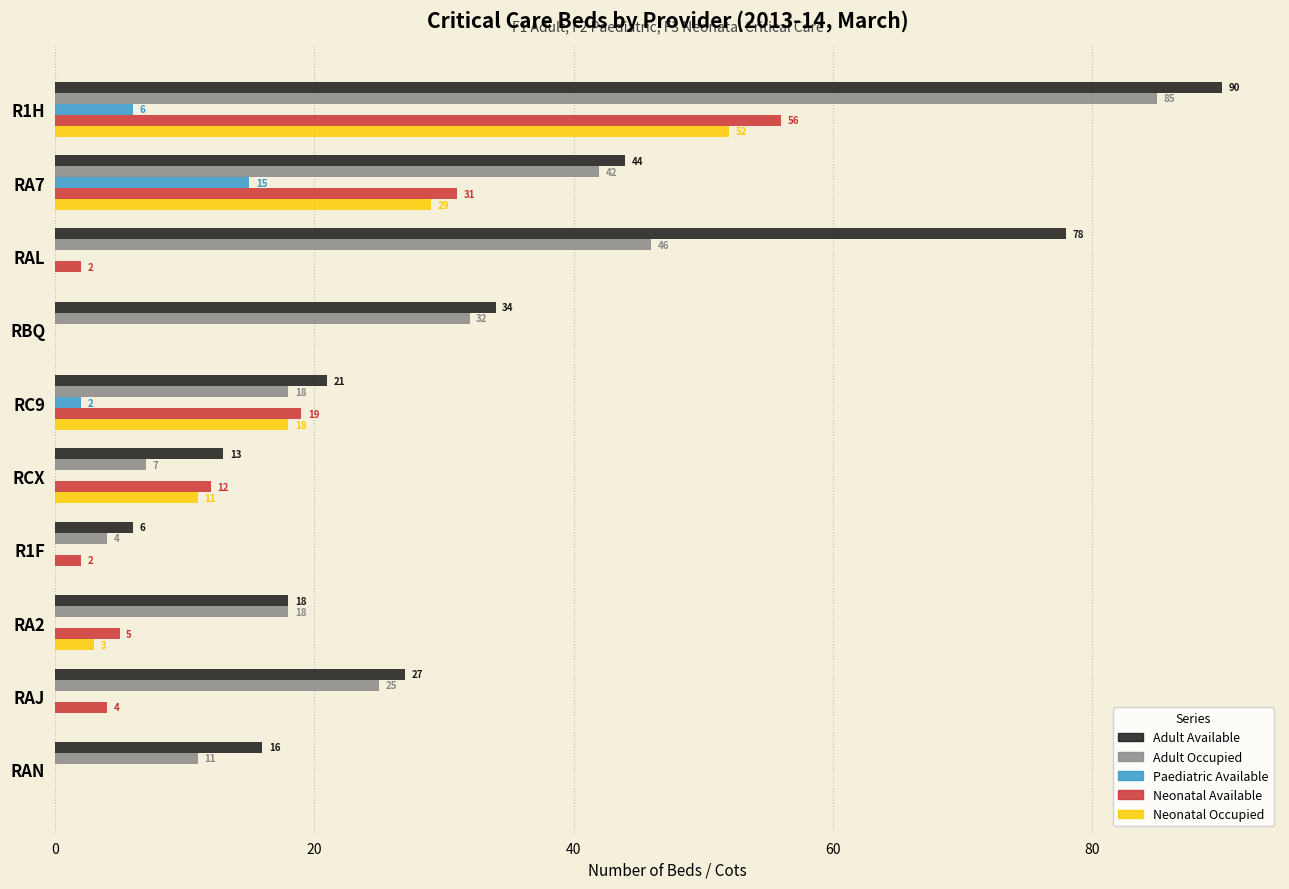

At which category is the sum across all series the highest?

R1H